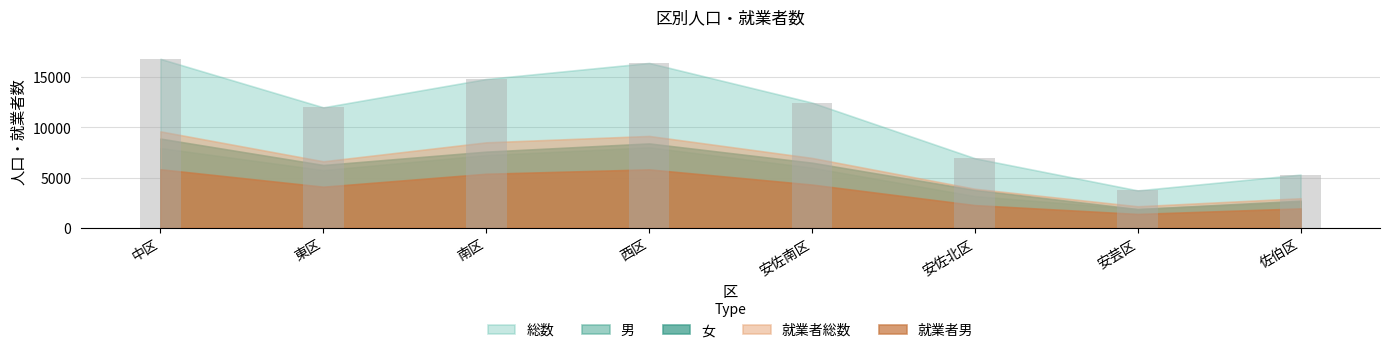

Approximately how many times larger is the value at 中区 compared to 安佐北区?

2.4